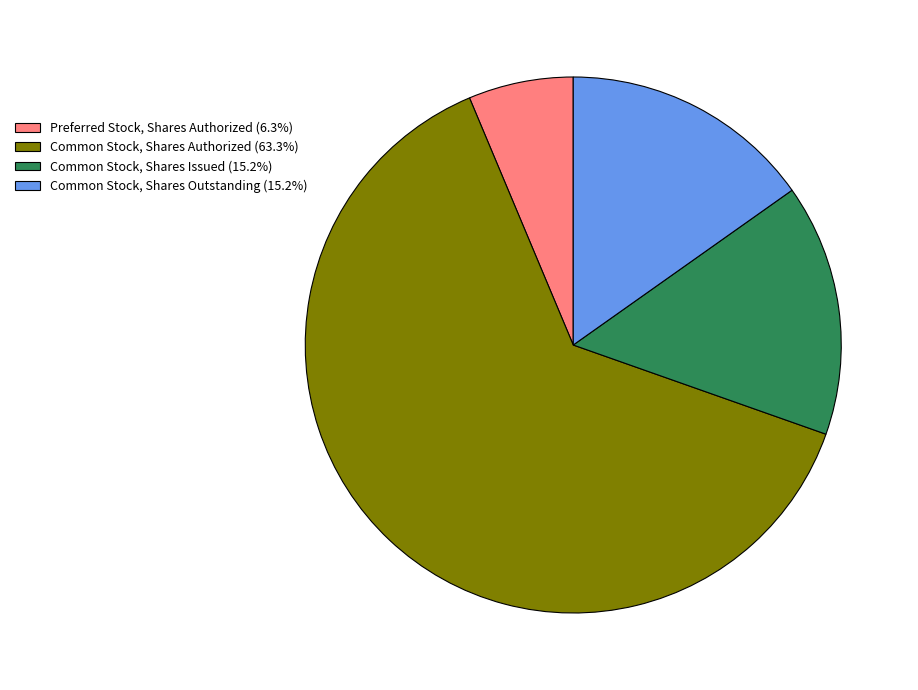

Does any single category account for the majority?

Yes